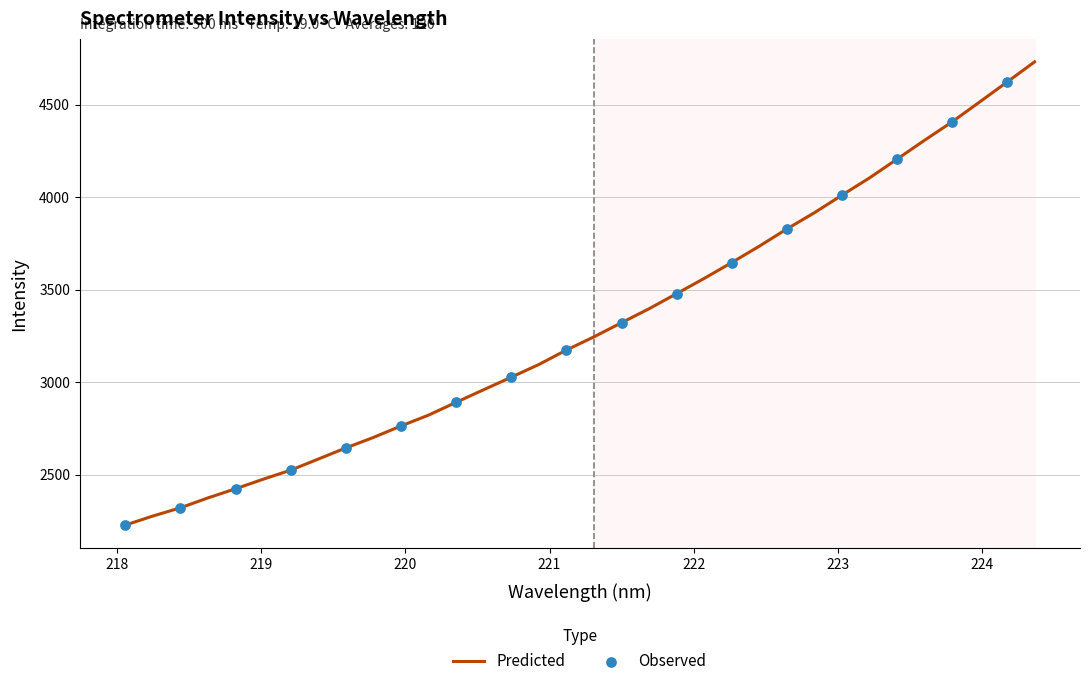

What is the greatest value displayed?

4732.0